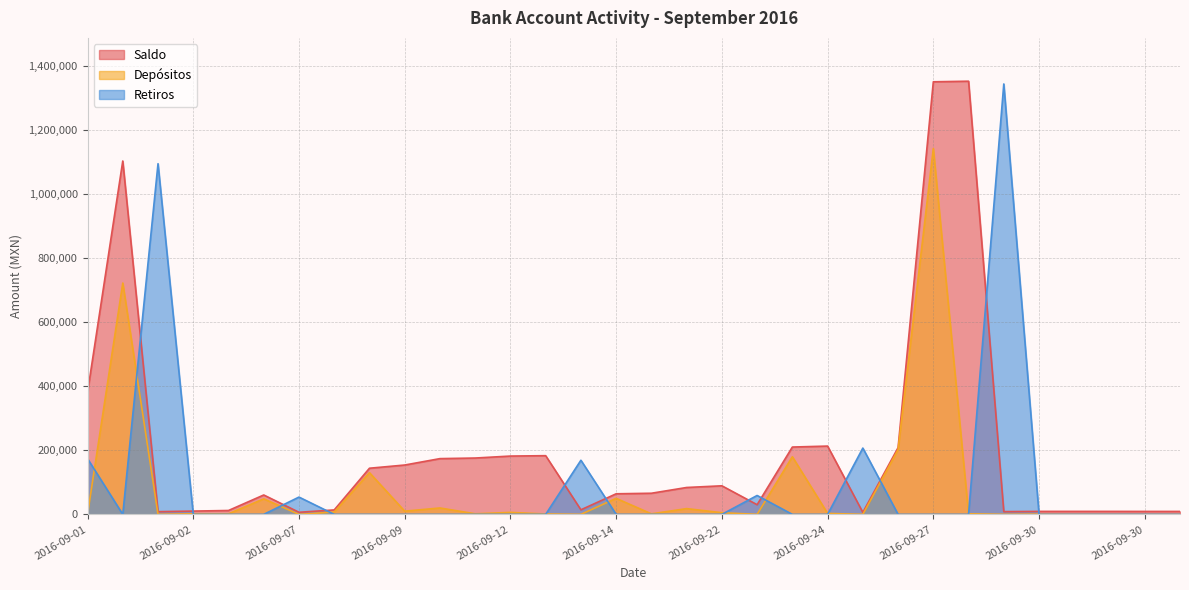

Does the chart display data point markers on the line(s)?

No